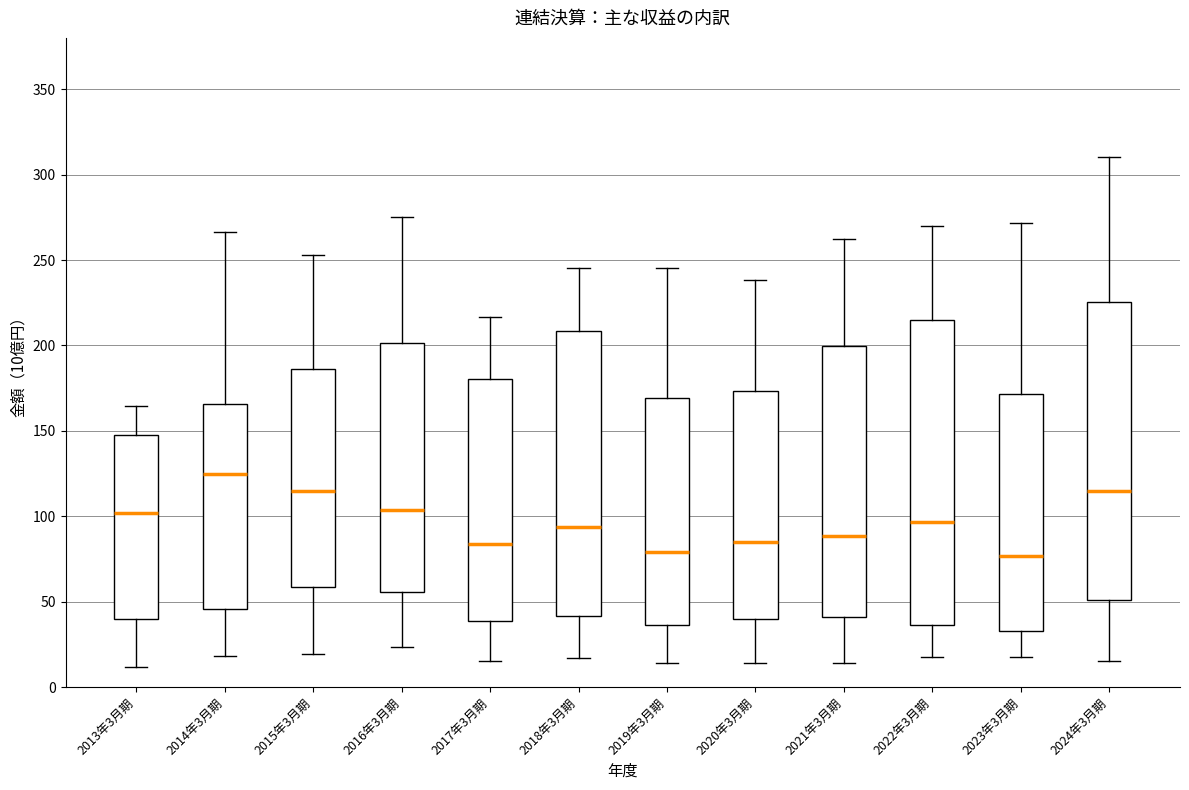

Reading left to right, transcribe this box plot: for each box, give where its median line is, the range the box spans, and where its two whiskers end, as read against the y-axis. The values are not printed on the chart, so give them approximately, as read against the axis.

2013年3月期: median 100, box 40 to 150, whiskers 10 to 165
2014年3月期: median 125, box 45 to 165, whiskers 20 to 265
2015年3月期: median 115, box 60 to 185, whiskers 20 to 255
2016年3月期: median 105, box 55 to 200, whiskers 25 to 275
2017年3月期: median 85, box 40 to 180, whiskers 15 to 215
2018年3月期: median 95, box 40 to 210, whiskers 15 to 245
2019年3月期: median 80, box 35 to 170, whiskers 15 to 245
2020年3月期: median 85, box 40 to 175, whiskers 15 to 240
2021年3月期: median 90, box 40 to 200, whiskers 15 to 260
2022年3月期: median 95, box 35 to 215, whiskers 20 to 270
2023年3月期: median 75, box 35 to 170, whiskers 20 to 270
2024年3月期: median 115, box 50 to 225, whiskers 15 to 310